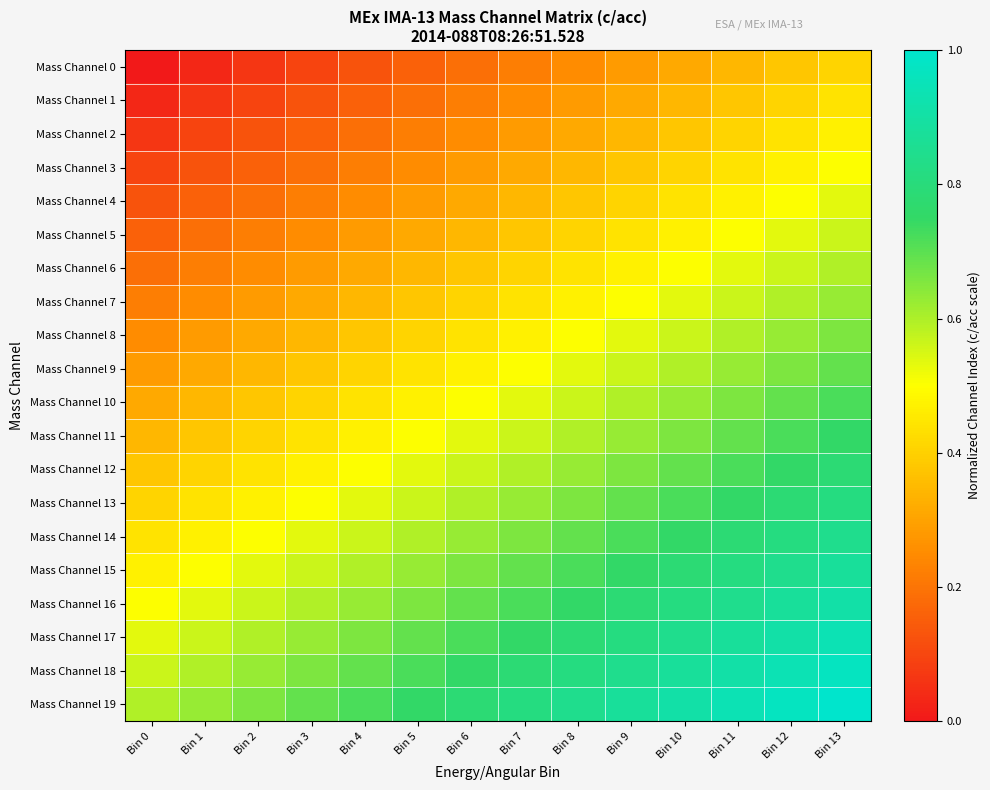

Reading left to right, extract all data points from this chart.

Mass Channel 0: Bin 0=0.0	Bin 1=0.0	Bin 2=0.1	Bin 3=0.1	Bin 4=0.1	Bin 5=0.2	Bin 6=0.2	Bin 7=0.2	Bin 8=0.2	Bin 9=0.3	Bin 10=0.3	Bin 11=0.3	Bin 12=0.4	Bin 13=0.4
Mass Channel 1: Bin 0=0.0	Bin 1=0.1	Bin 2=0.1	Bin 3=0.1	Bin 4=0.2	Bin 5=0.2	Bin 6=0.2	Bin 7=0.2	Bin 8=0.3	Bin 9=0.3	Bin 10=0.3	Bin 11=0.4	Bin 12=0.4	Bin 13=0.4
Mass Channel 2: Bin 0=0.1	Bin 1=0.1	Bin 2=0.1	Bin 3=0.2	Bin 4=0.2	Bin 5=0.2	Bin 6=0.2	Bin 7=0.3	Bin 8=0.3	Bin 9=0.3	Bin 10=0.4	Bin 11=0.4	Bin 12=0.4	Bin 13=0.5
Mass Channel 3: Bin 0=0.1	Bin 1=0.1	Bin 2=0.2	Bin 3=0.2	Bin 4=0.2	Bin 5=0.2	Bin 6=0.3	Bin 7=0.3	Bin 8=0.3	Bin 9=0.4	Bin 10=0.4	Bin 11=0.4	Bin 12=0.5	Bin 13=0.5
Mass Channel 4: Bin 0=0.1	Bin 1=0.2	Bin 2=0.2	Bin 3=0.2	Bin 4=0.2	Bin 5=0.3	Bin 6=0.3	Bin 7=0.3	Bin 8=0.4	Bin 9=0.4	Bin 10=0.4	Bin 11=0.5	Bin 12=0.5	Bin 13=0.5
Mass Channel 5: Bin 0=0.2	Bin 1=0.2	Bin 2=0.2	Bin 3=0.2	Bin 4=0.3	Bin 5=0.3	Bin 6=0.3	Bin 7=0.4	Bin 8=0.4	Bin 9=0.4	Bin 10=0.5	Bin 11=0.5	Bin 12=0.5	Bin 13=0.6
Mass Channel 6: Bin 0=0.2	Bin 1=0.2	Bin 2=0.2	Bin 3=0.3	Bin 4=0.3	Bin 5=0.3	Bin 6=0.4	Bin 7=0.4	Bin 8=0.4	Bin 9=0.5	Bin 10=0.5	Bin 11=0.5	Bin 12=0.6	Bin 13=0.6
Mass Channel 7: Bin 0=0.2	Bin 1=0.2	Bin 2=0.3	Bin 3=0.3	Bin 4=0.3	Bin 5=0.4	Bin 6=0.4	Bin 7=0.4	Bin 8=0.5	Bin 9=0.5	Bin 10=0.5	Bin 11=0.6	Bin 12=0.6	Bin 13=0.6
Mass Channel 8: Bin 0=0.2	Bin 1=0.3	Bin 2=0.3	Bin 3=0.3	Bin 4=0.4	Bin 5=0.4	Bin 6=0.4	Bin 7=0.5	Bin 8=0.5	Bin 9=0.5	Bin 10=0.6	Bin 11=0.6	Bin 12=0.6	Bin 13=0.7
Mass Channel 9: Bin 0=0.3	Bin 1=0.3	Bin 2=0.3	Bin 3=0.4	Bin 4=0.4	Bin 5=0.4	Bin 6=0.5	Bin 7=0.5	Bin 8=0.5	Bin 9=0.6	Bin 10=0.6	Bin 11=0.6	Bin 12=0.7	Bin 13=0.7
Mass Channel 10: Bin 0=0.3	Bin 1=0.3	Bin 2=0.4	Bin 3=0.4	Bin 4=0.4	Bin 5=0.5	Bin 6=0.5	Bin 7=0.5	Bin 8=0.6	Bin 9=0.6	Bin 10=0.6	Bin 11=0.7	Bin 12=0.7	Bin 13=0.7
Mass Channel 11: Bin 0=0.3	Bin 1=0.4	Bin 2=0.4	Bin 3=0.4	Bin 4=0.5	Bin 5=0.5	Bin 6=0.5	Bin 7=0.6	Bin 8=0.6	Bin 9=0.6	Bin 10=0.7	Bin 11=0.7	Bin 12=0.7	Bin 13=0.8
Mass Channel 12: Bin 0=0.4	Bin 1=0.4	Bin 2=0.4	Bin 3=0.5	Bin 4=0.5	Bin 5=0.5	Bin 6=0.6	Bin 7=0.6	Bin 8=0.6	Bin 9=0.7	Bin 10=0.7	Bin 11=0.7	Bin 12=0.8	Bin 13=0.8
Mass Channel 13: Bin 0=0.4	Bin 1=0.4	Bin 2=0.5	Bin 3=0.5	Bin 4=0.5	Bin 5=0.6	Bin 6=0.6	Bin 7=0.6	Bin 8=0.7	Bin 9=0.7	Bin 10=0.7	Bin 11=0.8	Bin 12=0.8	Bin 13=0.8
Mass Channel 14: Bin 0=0.4	Bin 1=0.5	Bin 2=0.5	Bin 3=0.5	Bin 4=0.6	Bin 5=0.6	Bin 6=0.6	Bin 7=0.7	Bin 8=0.7	Bin 9=0.7	Bin 10=0.8	Bin 11=0.8	Bin 12=0.8	Bin 13=0.8
Mass Channel 15: Bin 0=0.5	Bin 1=0.5	Bin 2=0.5	Bin 3=0.6	Bin 4=0.6	Bin 5=0.6	Bin 6=0.7	Bin 7=0.7	Bin 8=0.7	Bin 9=0.8	Bin 10=0.8	Bin 11=0.8	Bin 12=0.8	Bin 13=0.9
Mass Channel 16: Bin 0=0.5	Bin 1=0.5	Bin 2=0.6	Bin 3=0.6	Bin 4=0.6	Bin 5=0.7	Bin 6=0.7	Bin 7=0.7	Bin 8=0.8	Bin 9=0.8	Bin 10=0.8	Bin 11=0.8	Bin 12=0.9	Bin 13=0.9
Mass Channel 17: Bin 0=0.5	Bin 1=0.6	Bin 2=0.6	Bin 3=0.6	Bin 4=0.7	Bin 5=0.7	Bin 6=0.7	Bin 7=0.8	Bin 8=0.8	Bin 9=0.8	Bin 10=0.8	Bin 11=0.9	Bin 12=0.9	Bin 13=0.9
Mass Channel 18: Bin 0=0.6	Bin 1=0.6	Bin 2=0.6	Bin 3=0.7	Bin 4=0.7	Bin 5=0.7	Bin 6=0.8	Bin 7=0.8	Bin 8=0.8	Bin 9=0.8	Bin 10=0.9	Bin 11=0.9	Bin 12=0.9	Bin 13=1.0
Mass Channel 19: Bin 0=0.6	Bin 1=0.6	Bin 2=0.7	Bin 3=0.7	Bin 4=0.7	Bin 5=0.8	Bin 6=0.8	Bin 7=0.8	Bin 8=0.8	Bin 9=0.9	Bin 10=0.9	Bin 11=0.9	Bin 12=1.0	Bin 13=1.0